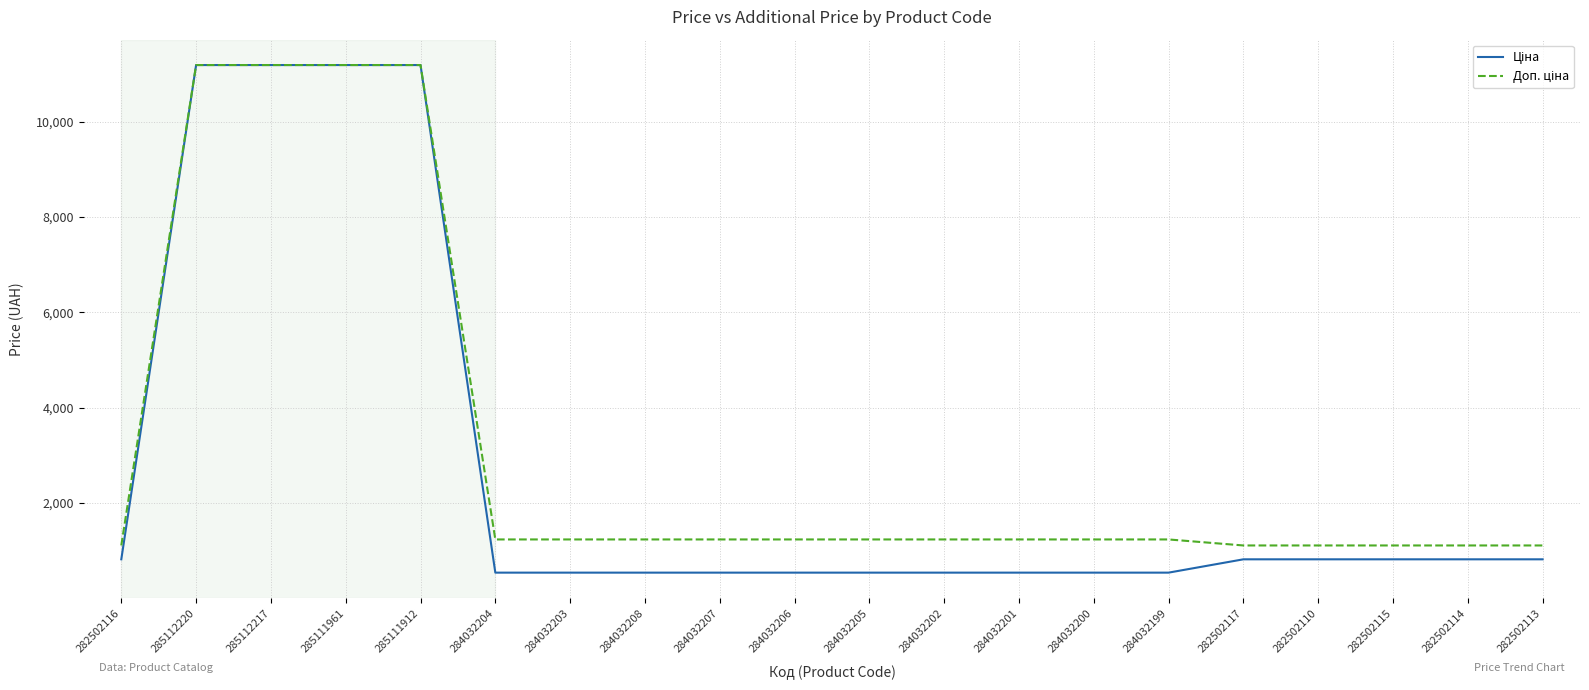

What is the total value across all series at 284032199?

1774.4